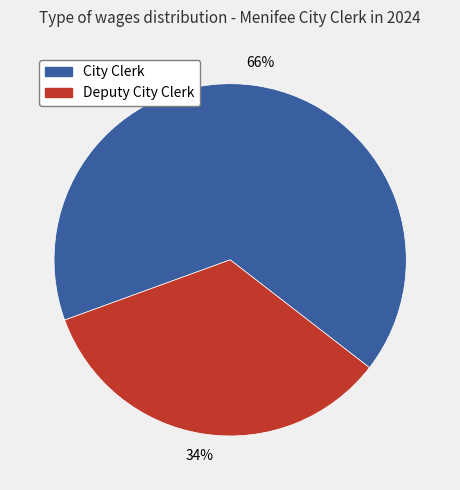

Which slice represents more than half of the pie?

City Clerk